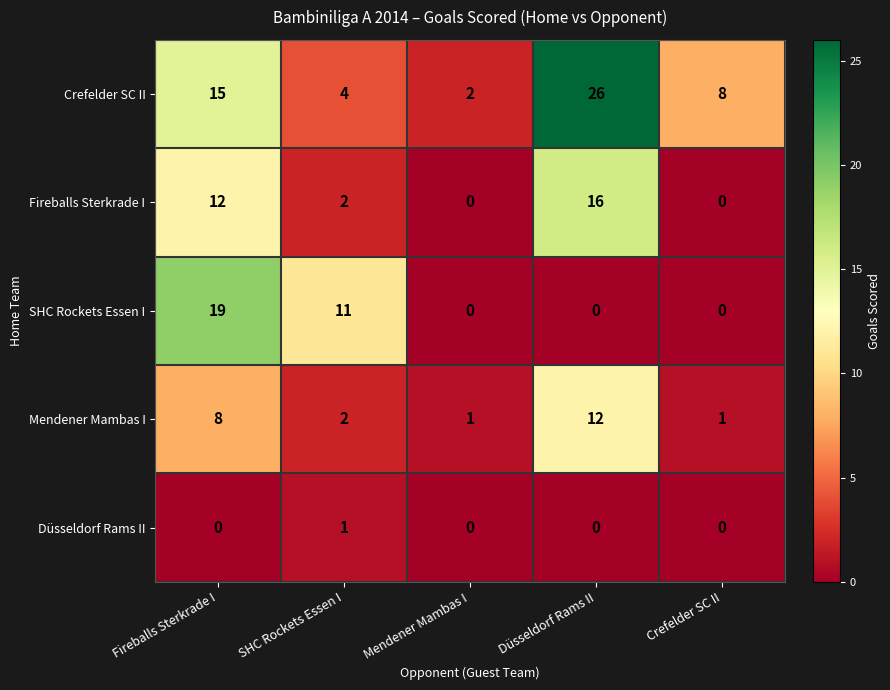

Rank the categories by Crefelder SC II value from highest to lowest.

Düsseldorf Rams II, Fireballs Sterkrade I, Crefelder SC II, SHC Rockets Essen I, Mendener Mambas I